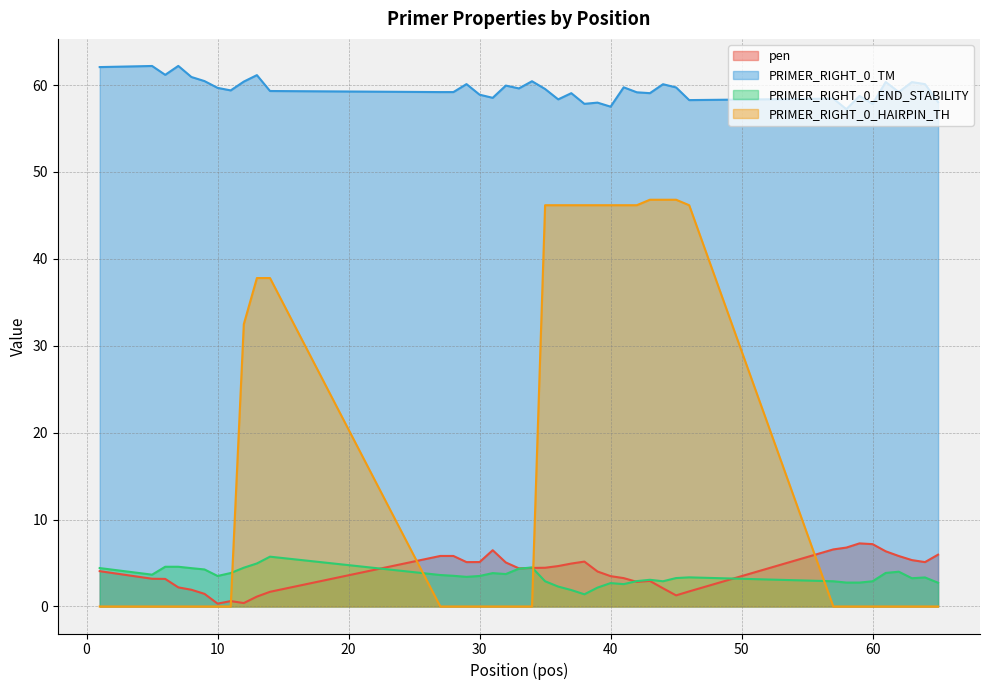

Which category has the lowest value in the PRIMER_RIGHT_0_HAIRPIN_TH series?

1